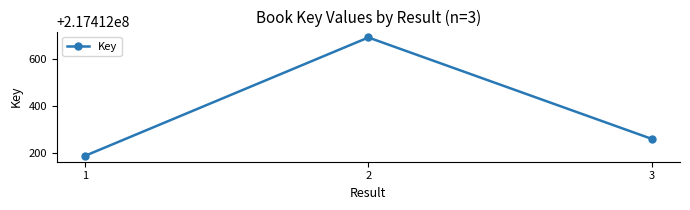

How many data points are less than 217412261?

1